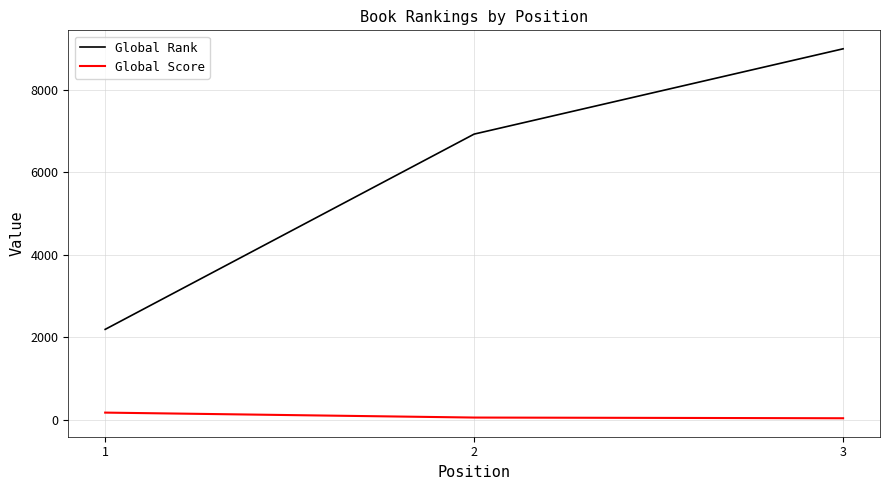

Rank the series by their average value, from highest to lowest.

Global Rank, Global Score